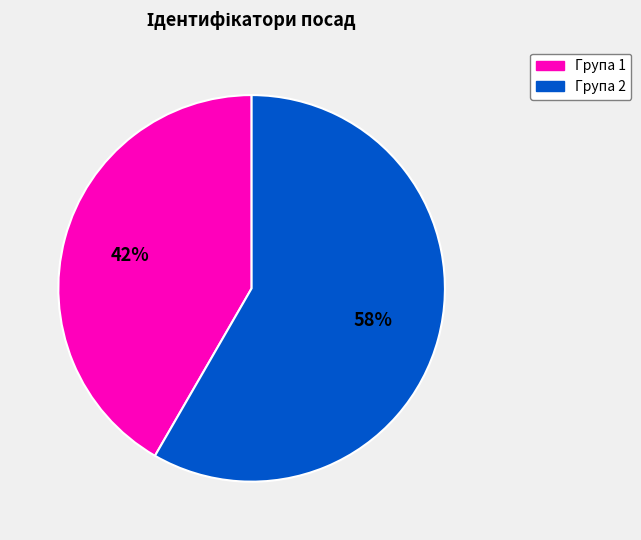

To the nearest percent, what is the average slice percentage?

50%